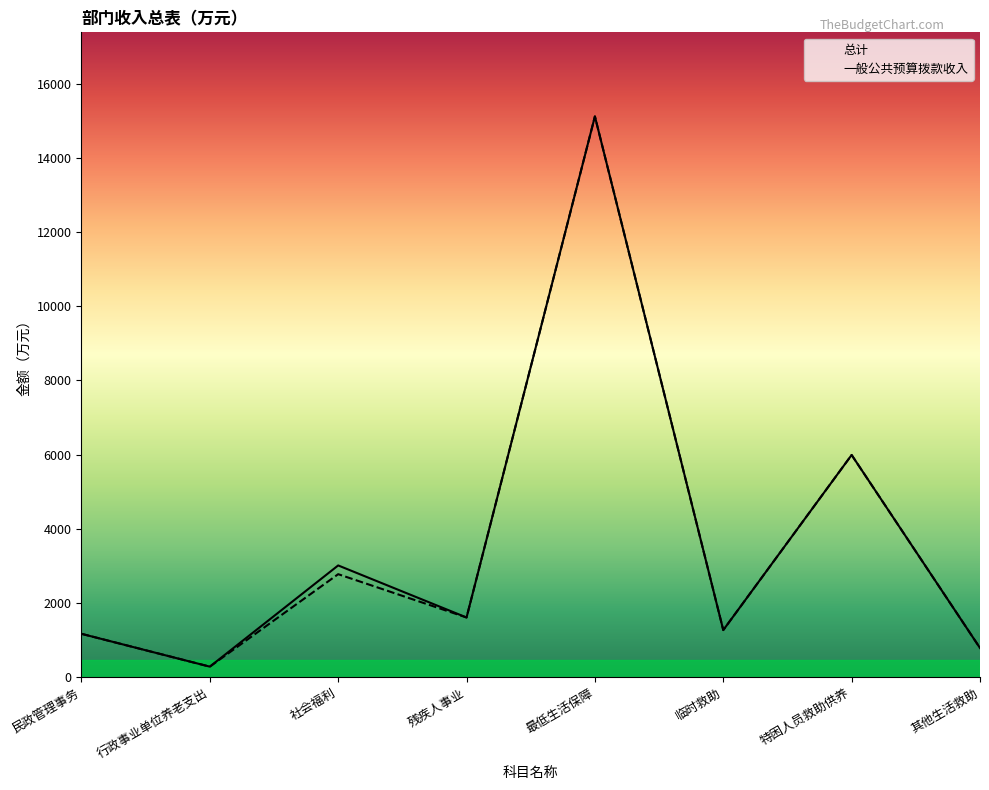

Reading left to right, transcribe all the data shown in this chart.

总计: 民政管理事务=1164.3	行政事业单位养老支出=278.3	社会福利=3009.2	残疾人事业=1604.8	最低生活保障=15124.0	临时救助=1265.2	特困人员救助供养=5989.3	其他生活救助=781.2
一般公共预算拨款收入: 民政管理事务=1164.3	行政事业单位养老支出=278.3	社会福利=2773.2	残疾人事业=1604.8	最低生活保障=15124.0	临时救助=1265.2	特困人员救助供养=5989.3	其他生活救助=781.2